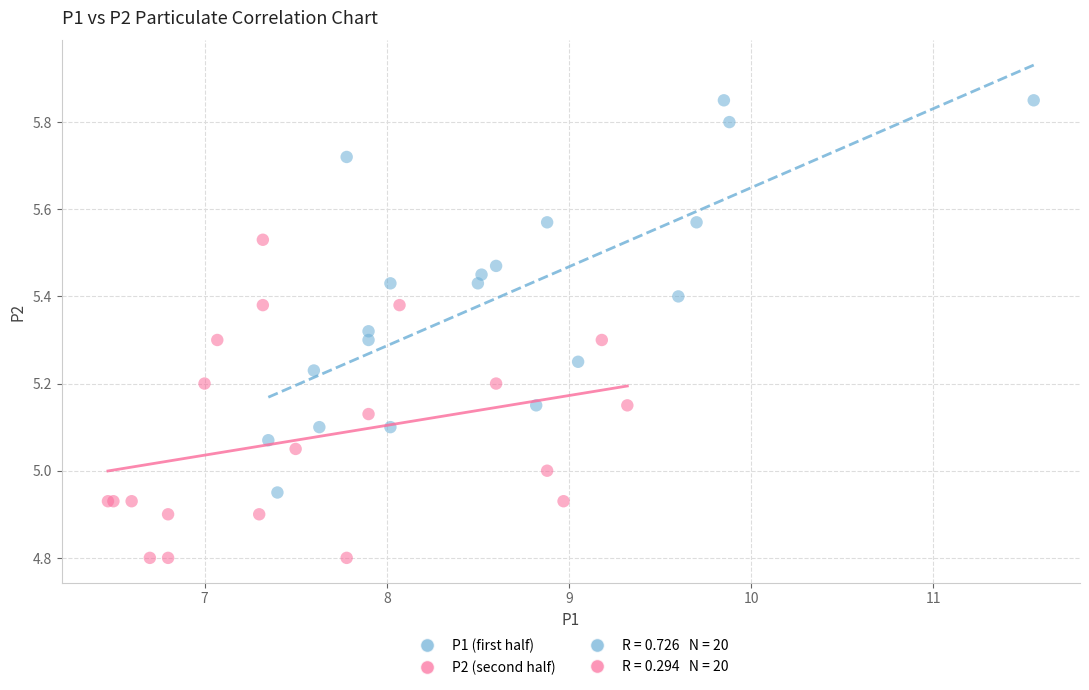

Which series reaches the maximum Y coordinate?

P1 (first half)